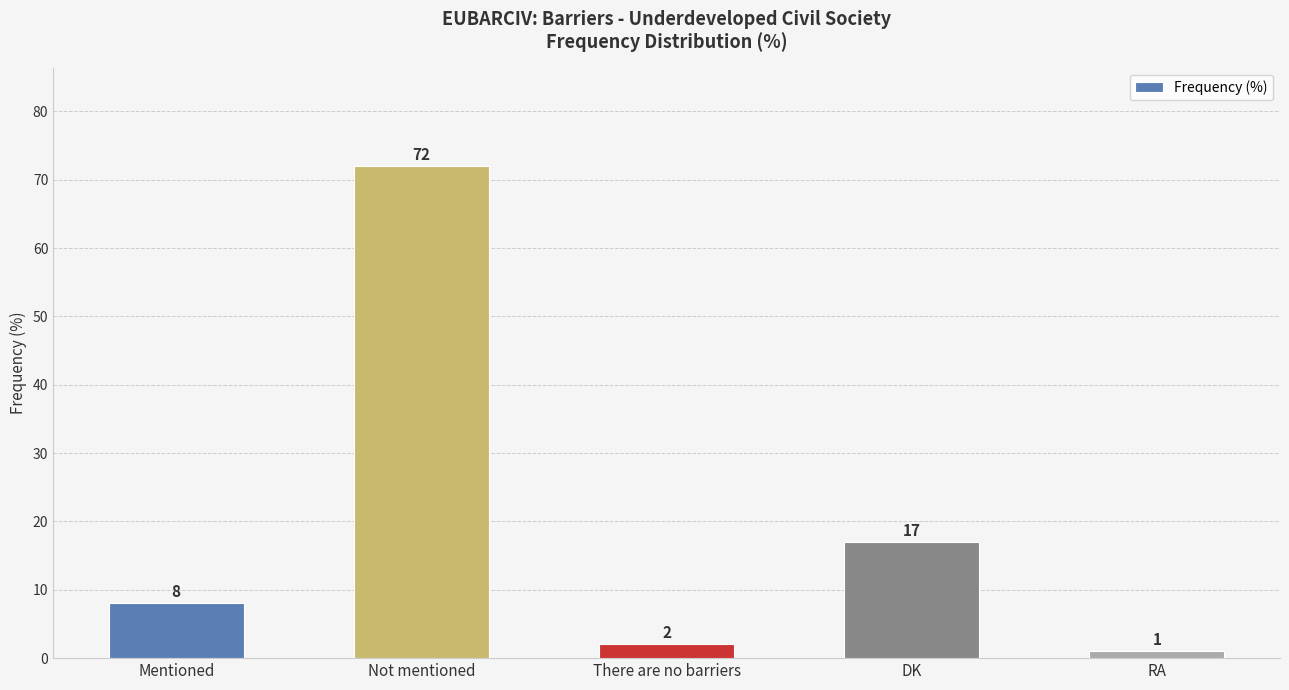

List the labels in order of value, largest first.

Not mentioned, DK, Mentioned, There are no barriers, RA